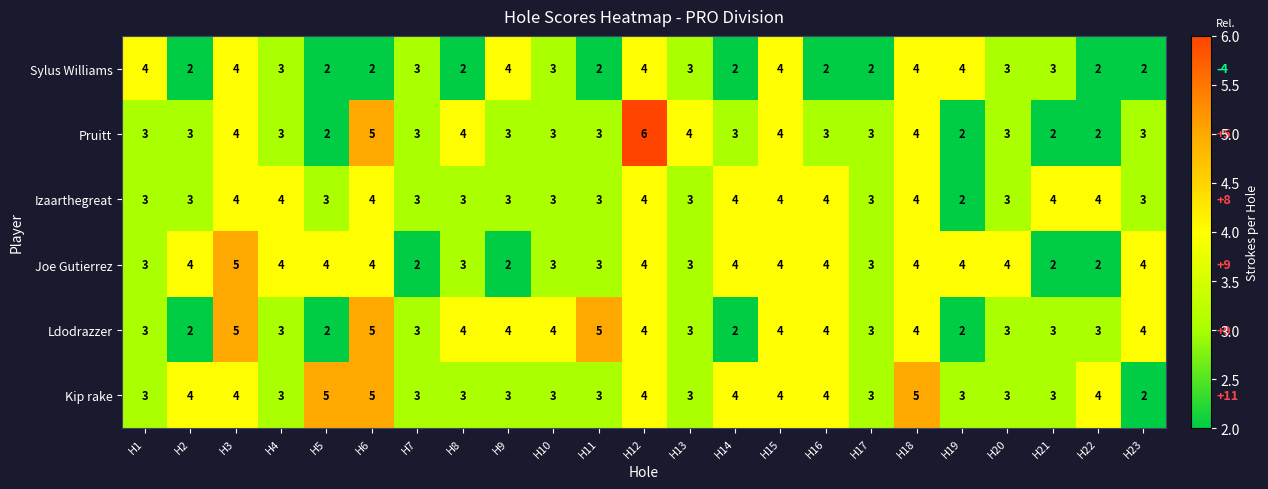

What is the difference between the maximum and minimum values in the Ldodrazzer series?

3